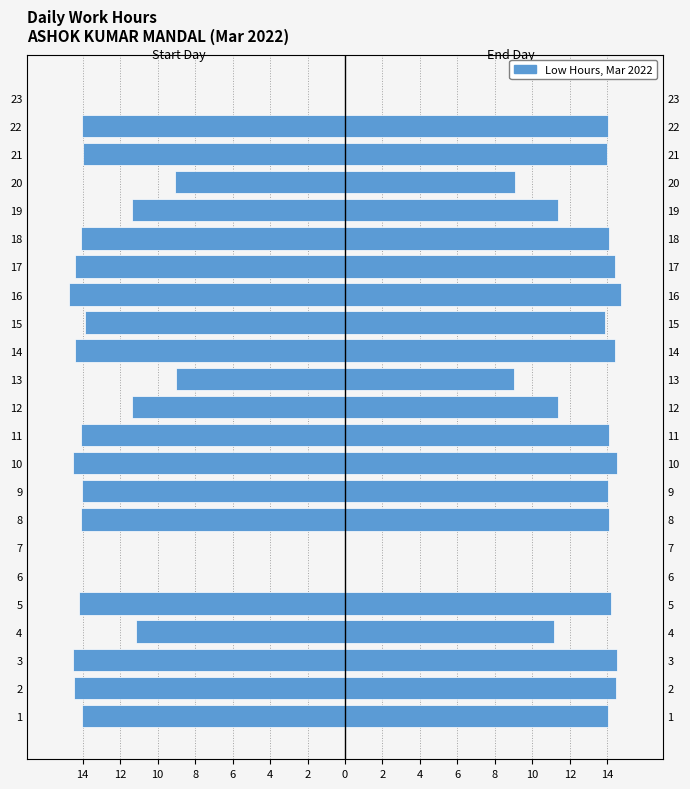

How many bars are there in each group?

2